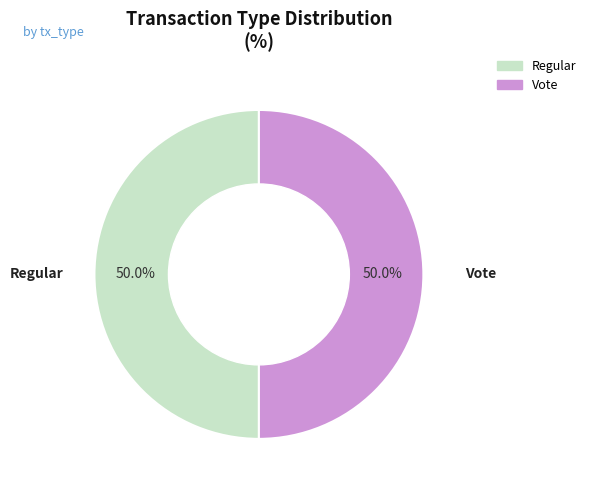

What percentage is the Regular slice, to the nearest percent?

50%